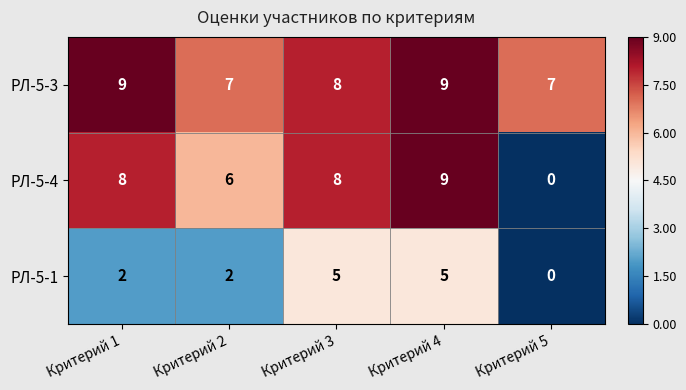

What is the highest value of the РЛ-5-3 series?

9